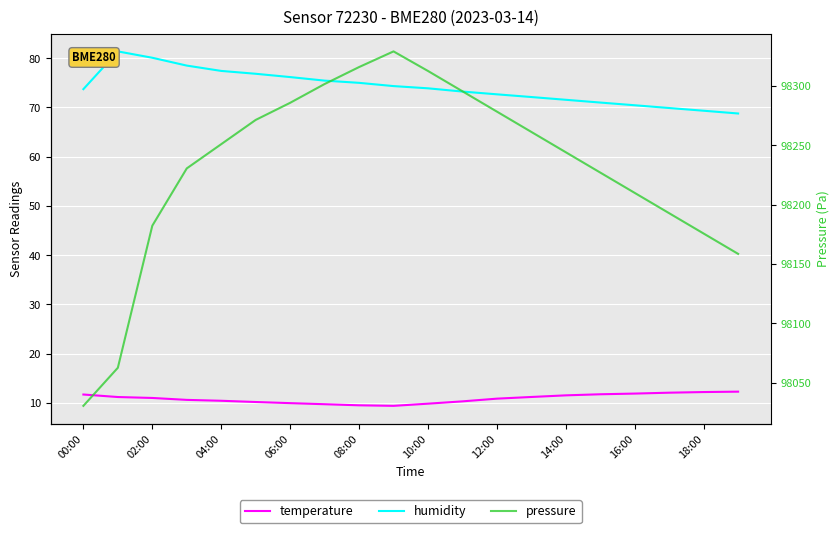

At how many categories does at least one series exceed 95853?

20